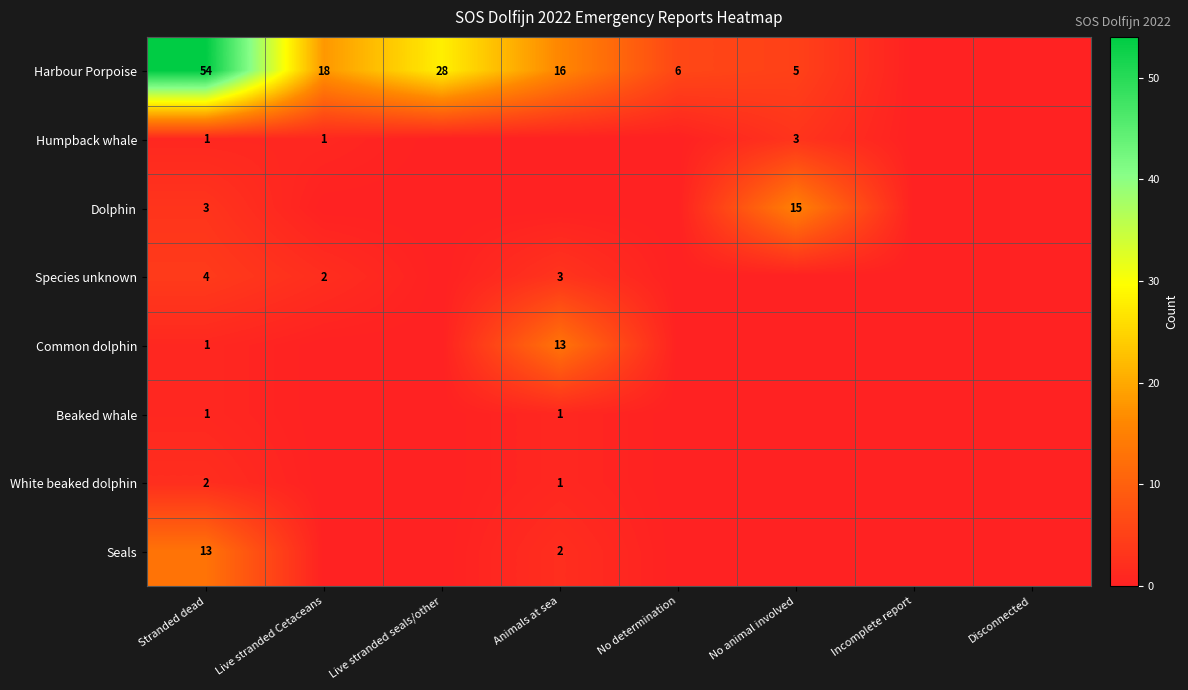

What is the greatest value displayed?

54